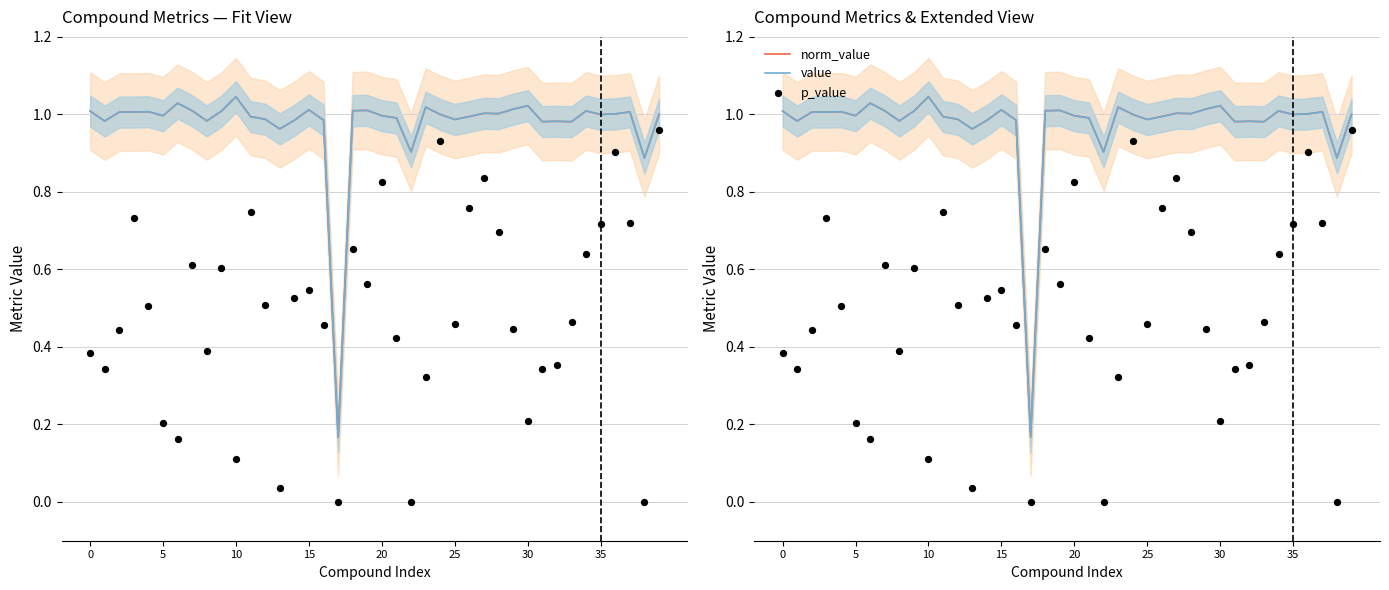

Which series contains the lowest Y value?

p_value